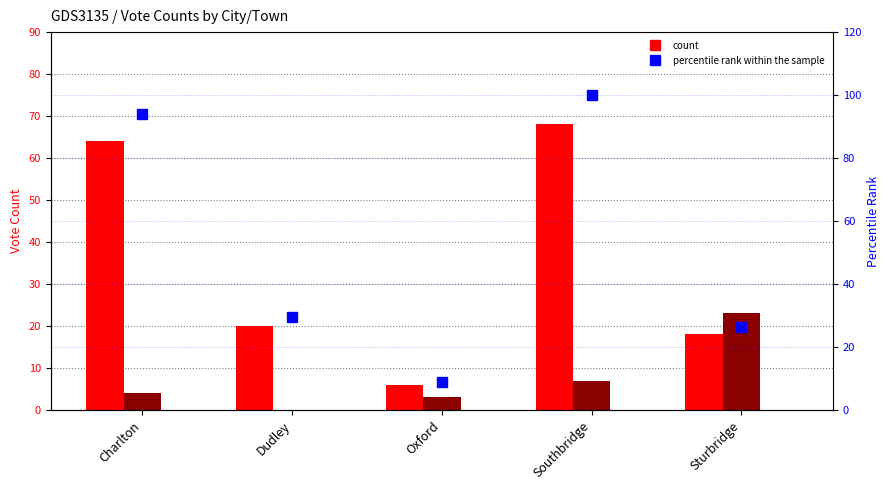

Count the number of categories in the chart.

5